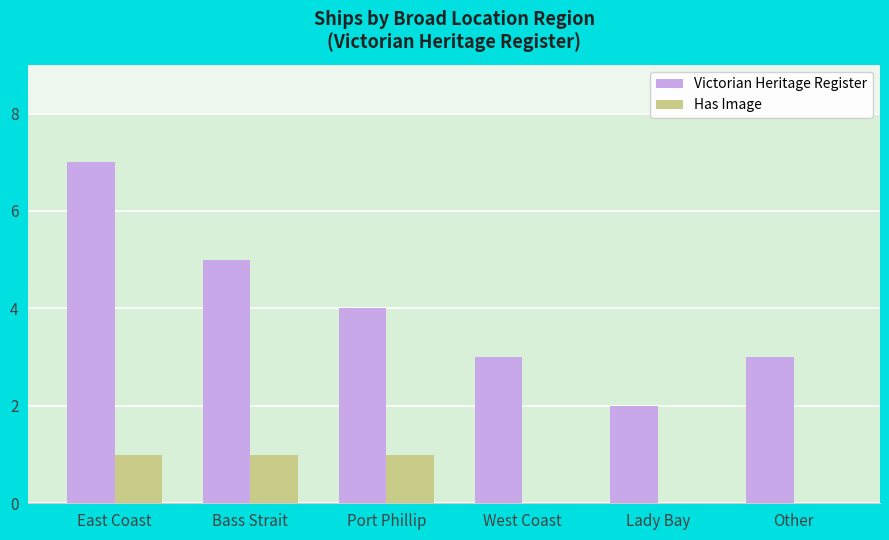

True or false: Has Image has a value of -1 at Lady Bay.

False